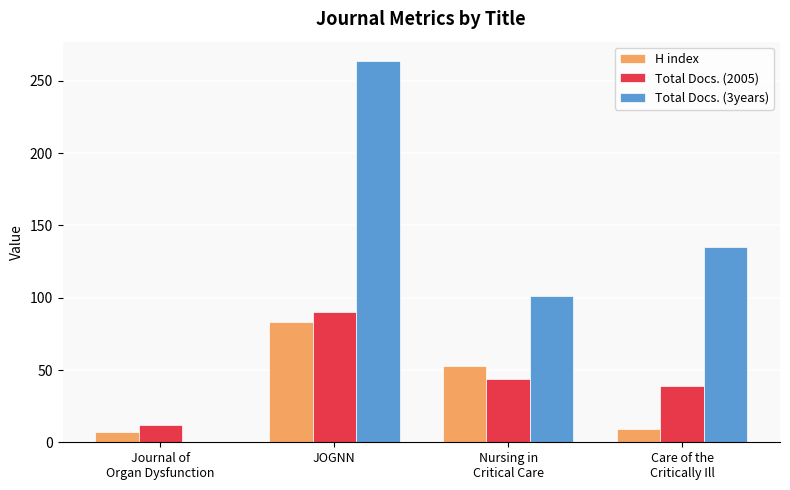

How many data points does each series have?

4